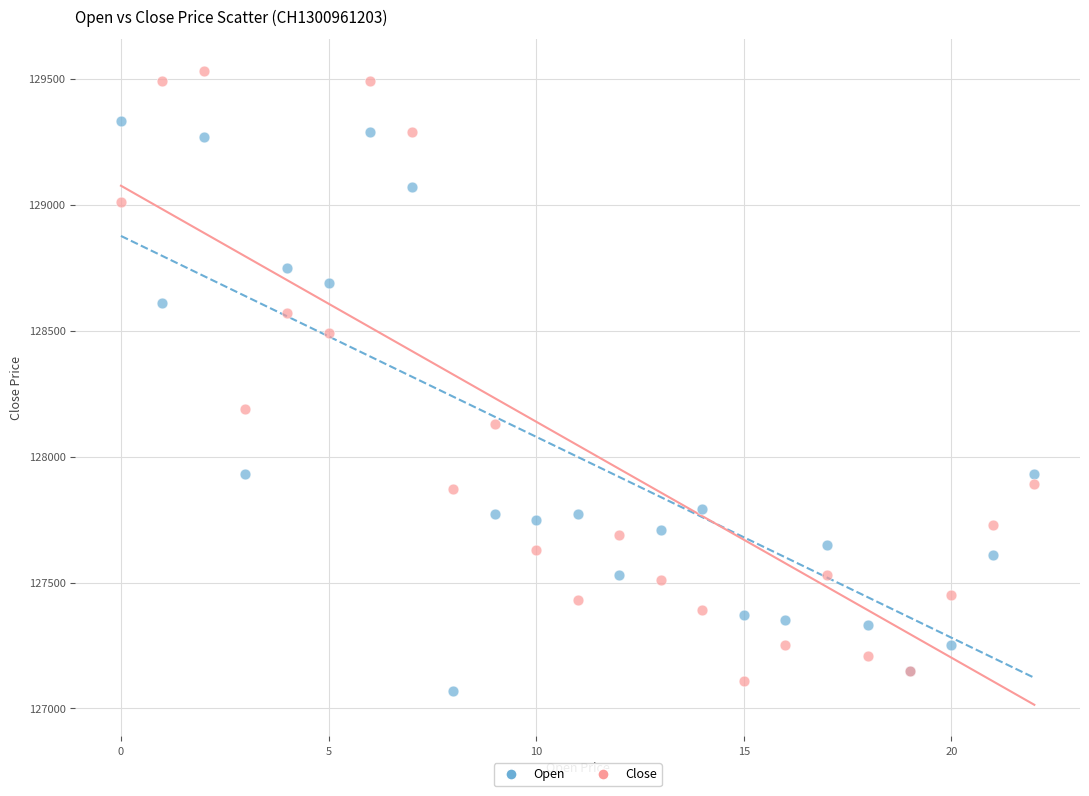

Which series has the largest Y range (max minus min)?

Close